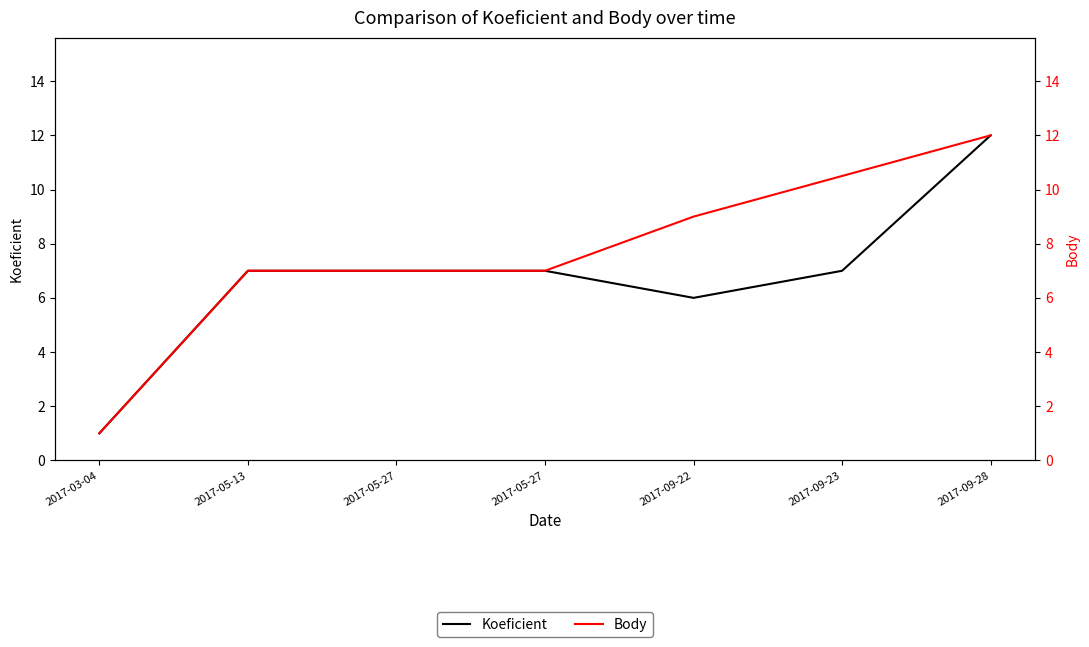

Reading left to right, list all the values displayed in this chart.

Koeficient: 2017-03-04=1.0	2017-05-13=7.0	2017-05-27=7.0	2017-05-27=7.0	2017-09-22=6.0	2017-09-23=7.0	2017-09-28=12.0
Body: 2017-03-04=1.0	2017-05-13=7.0	2017-05-27=7.0	2017-05-27=7.0	2017-09-22=9.0	2017-09-23=10.5	2017-09-28=12.0